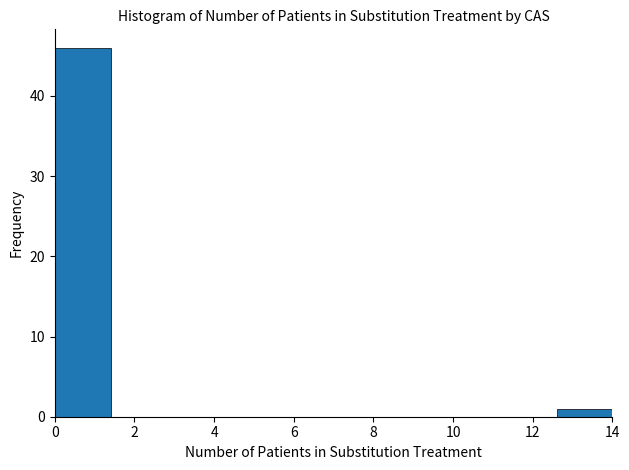

Reading left to right, list every bar in this chart as the range it spans on the x-axis followed by its height. The values are not printed on the chart, so give them approximately, as read against the axis.

0.0 to 1.4: 46
1.4 to 2.8: 0
2.8 to 4.2: 0
4.2 to 5.6: 0
5.6 to 7.0: 0
7.0 to 8.4: 0
8.4 to 9.8: 0
9.8 to 11.2: 0
11.2 to 12.6: 0
12.6 to 14.0: 1